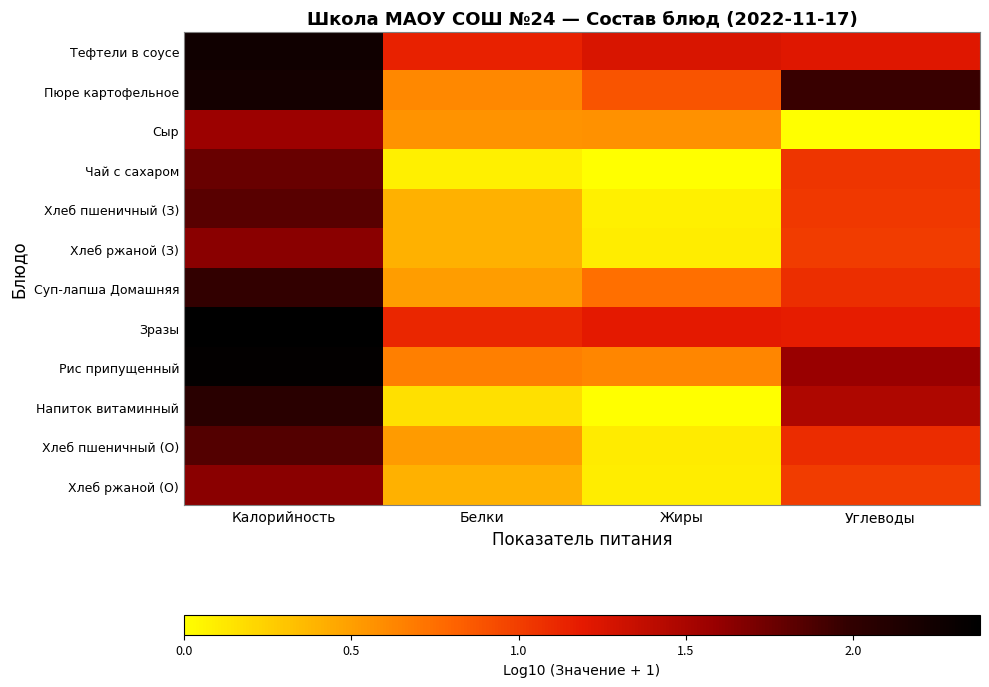

At which category is the sum across all series the highest?

Калорийность